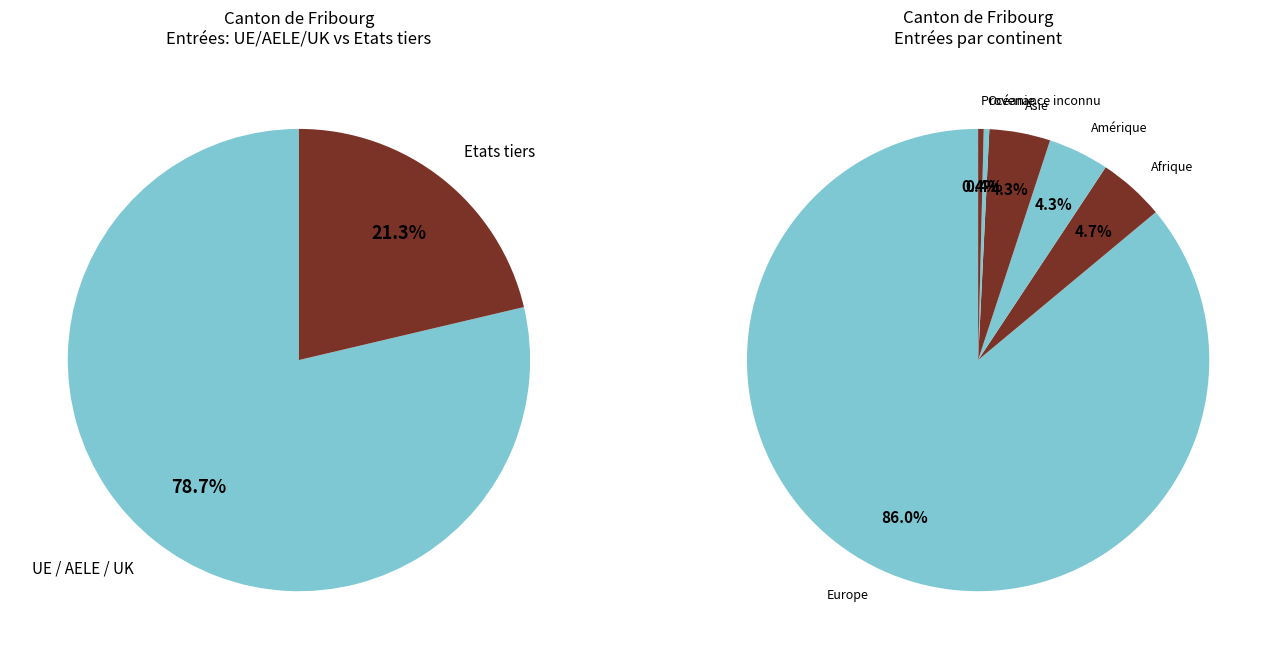

Which has a higher value, Afrique or Amérique?

Afrique